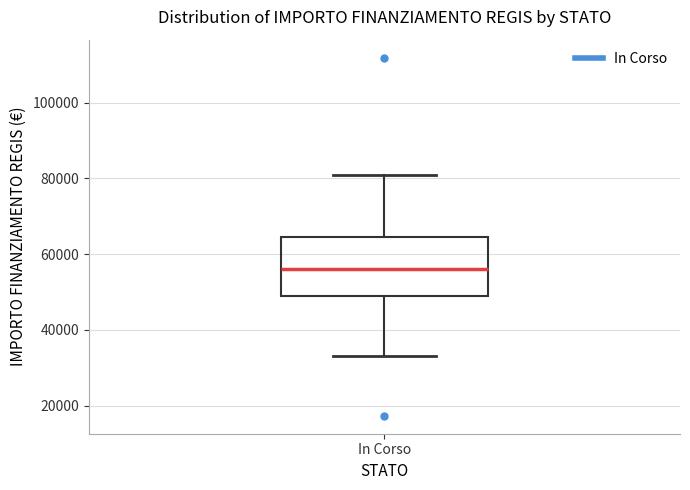

Read this box plot against the y-axis: the position of the median line, the range covered by the box, and the ends of both whiskers. The values are not printed on the chart, so give them approximately, as read against the axis.

median 56000, box 50000 to 64000, whiskers 32000 to 80000